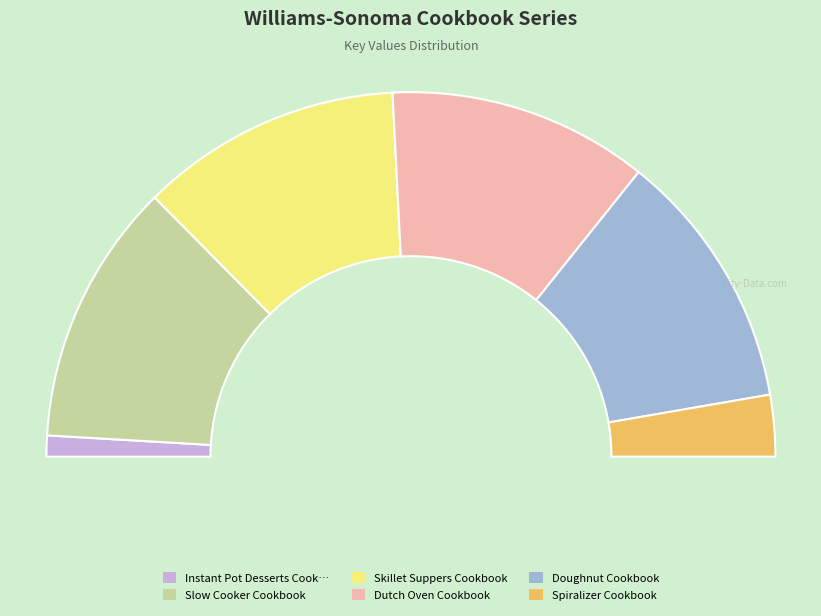

How many slices are in this pie chart?

6